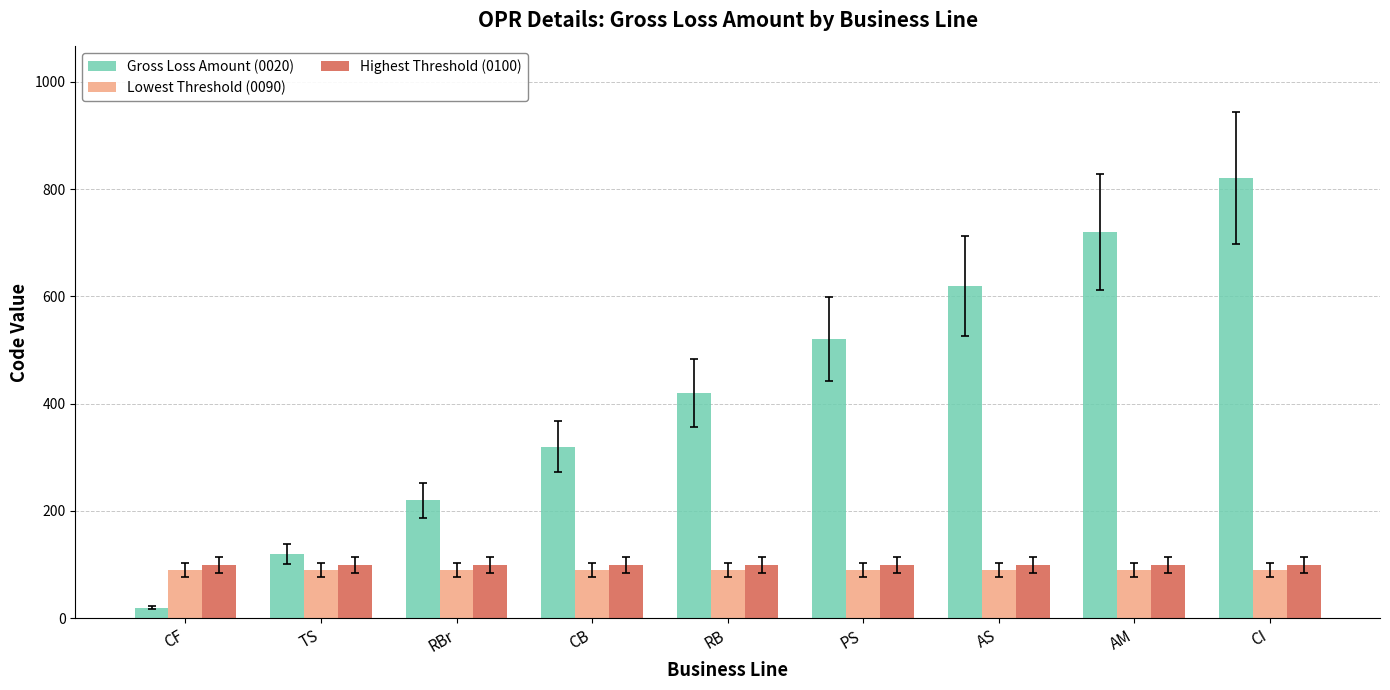

Reading left to right, what are all the values shown in this chart?

Gross Loss Amount (0020): 20	120	220	320	420	520	620	720	820
Lowest Threshold (0090): 90	90	90	90	90	90	90	90	90
Highest Threshold (0100): 100	100	100	100	100	100	100	100	100